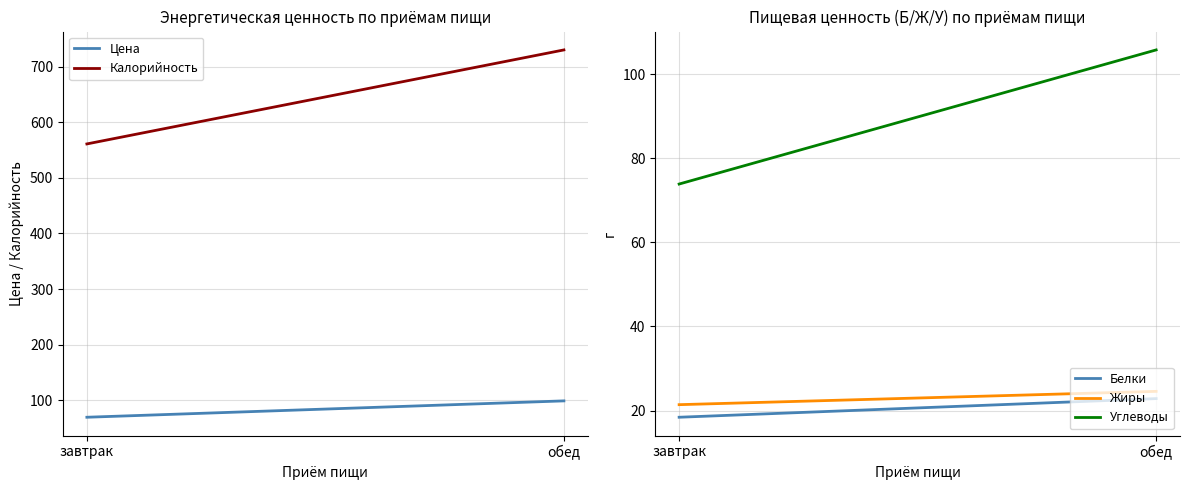

What is the minimum value for Цена?

69.0